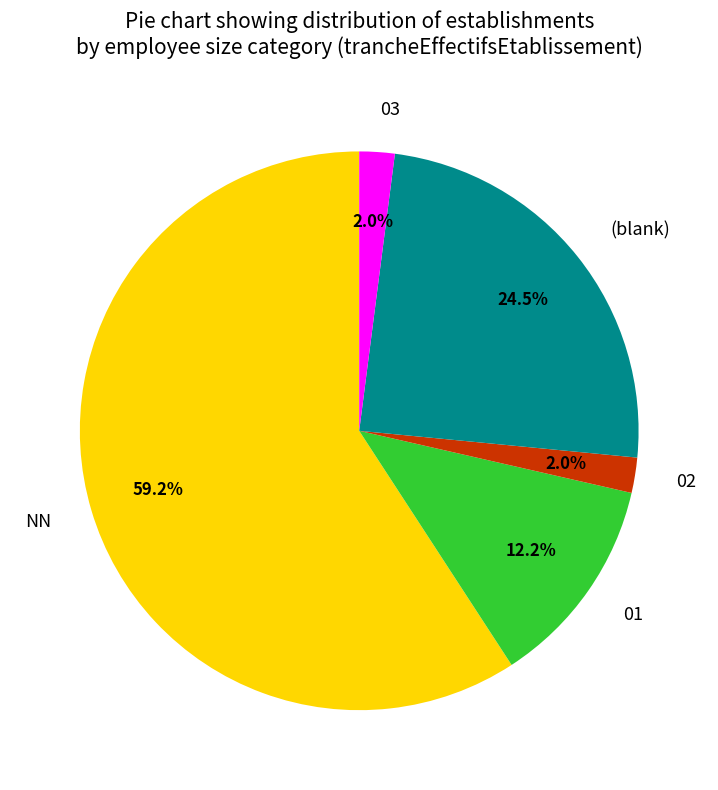

To the nearest percent, what is the difference between the largest and smallest slice percentages?

57%